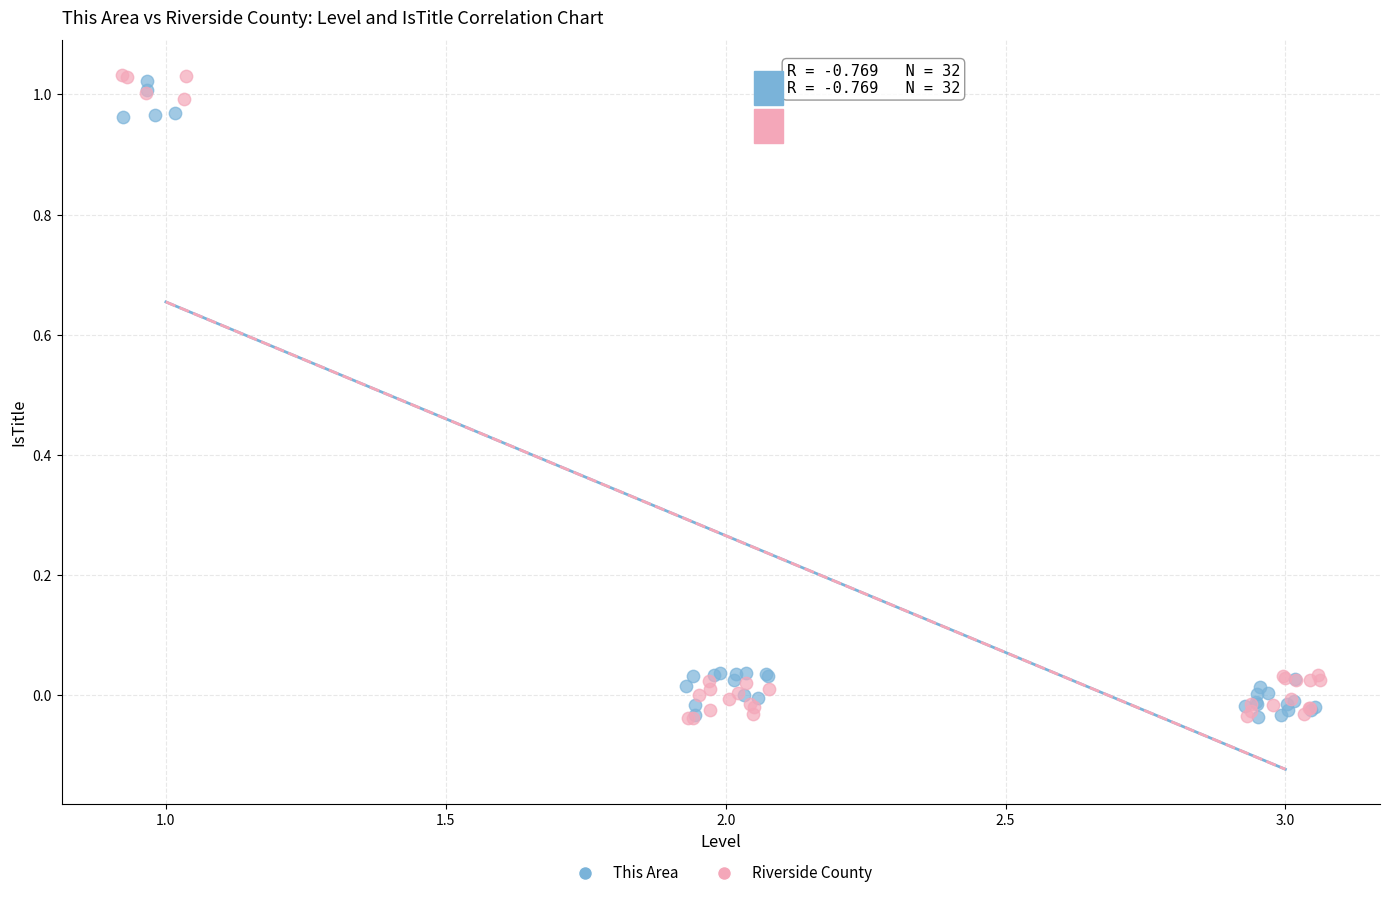

What are all the series names shown in the legend?

This Area, Riverside County